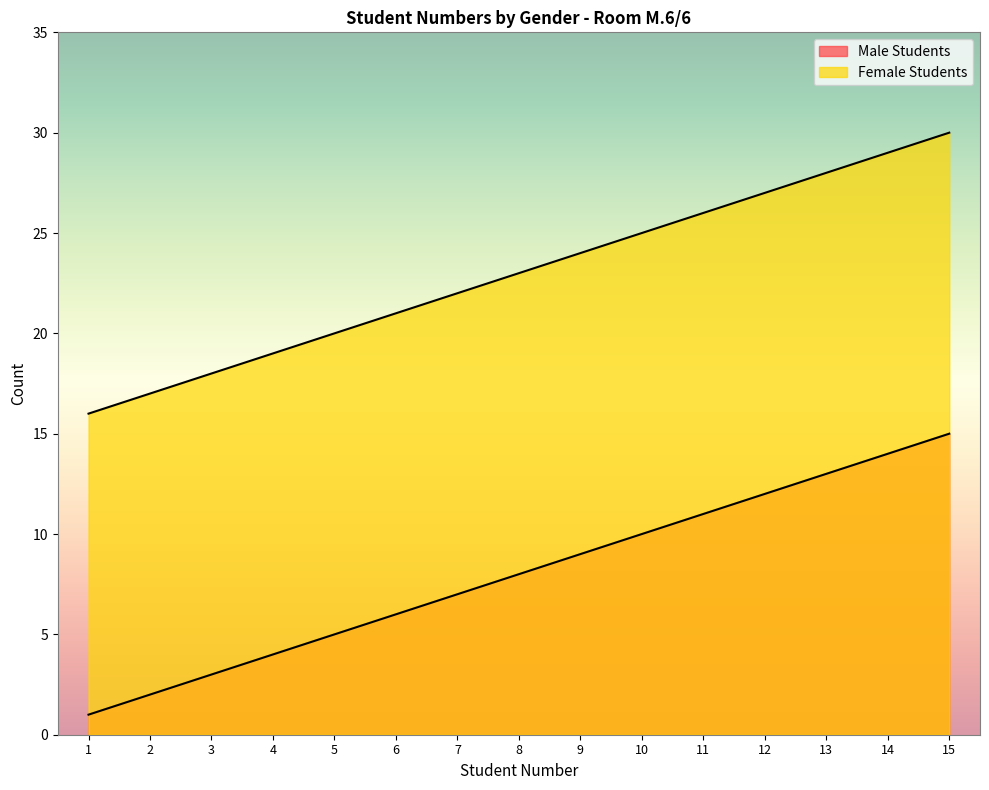

Reading left to right, extract all data points from this chart.

Male Students: 1=1	2=2	3=3	4=4	5=5	6=6	7=7	8=8	9=9	10=10	11=11	12=12	13=13	14=14	15=15
Female Students: 1=16	2=17	3=18	4=19	5=20	6=21	7=22	8=23	9=24	10=25	11=26	12=27	13=28	14=29	15=30